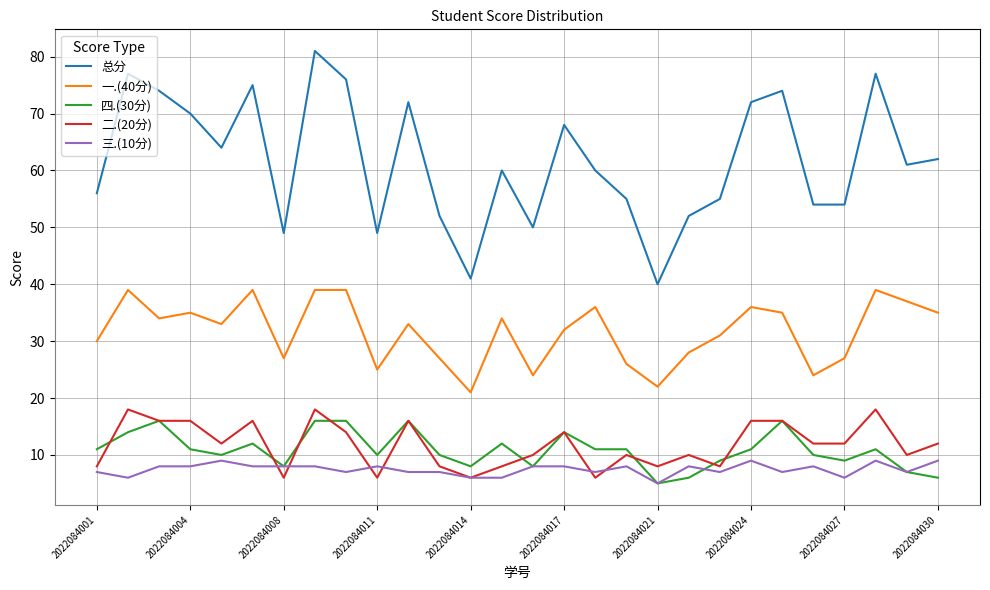

Which series has the widest spread of values?

总分